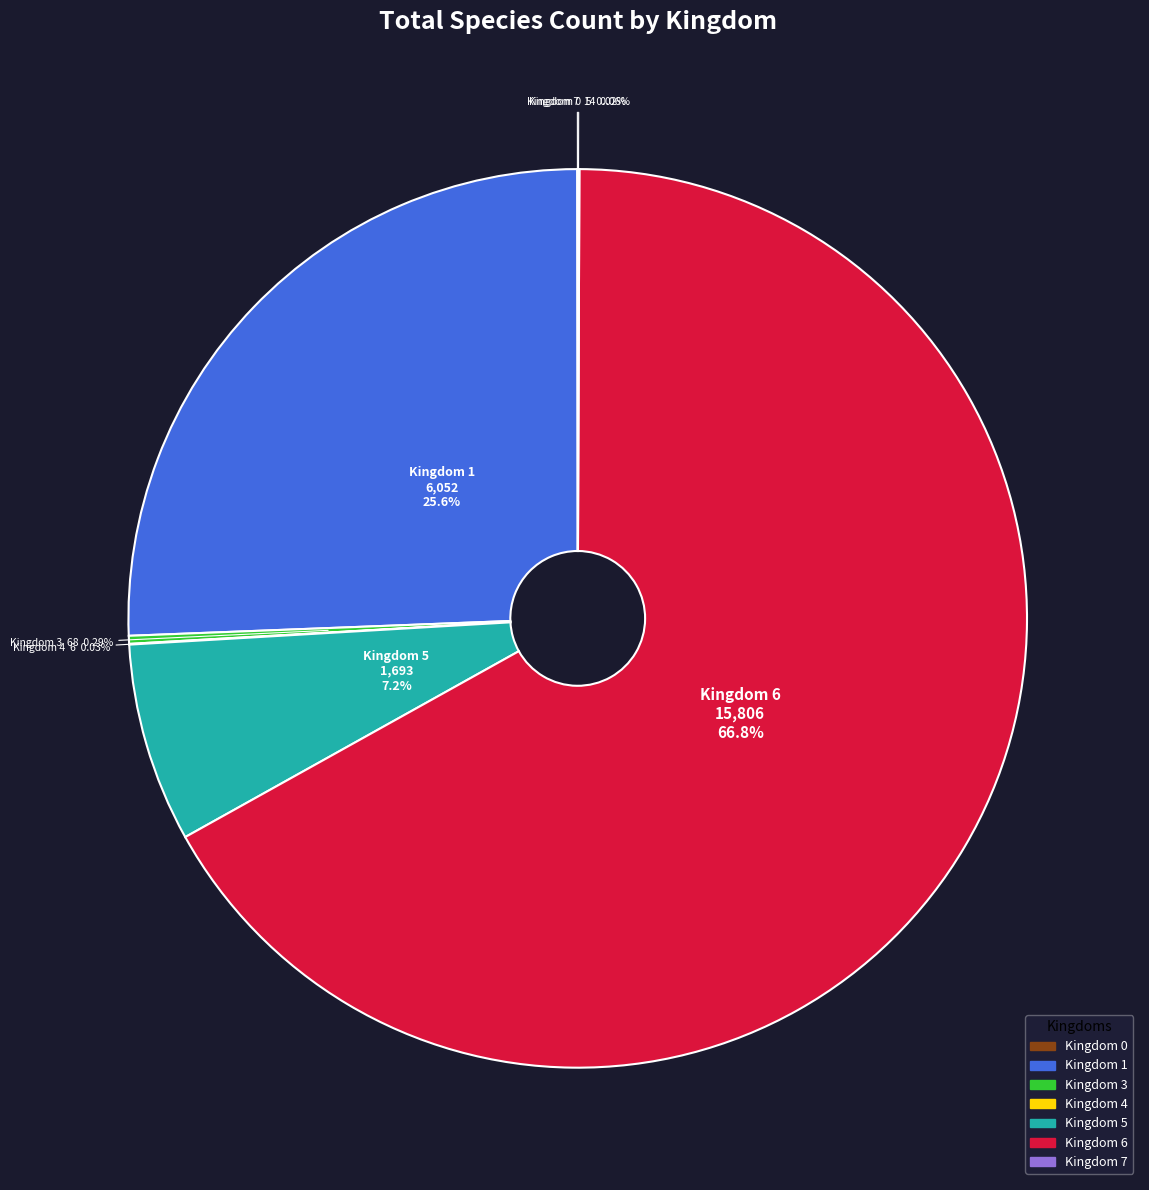

Is there a majority slice in this chart?

Yes